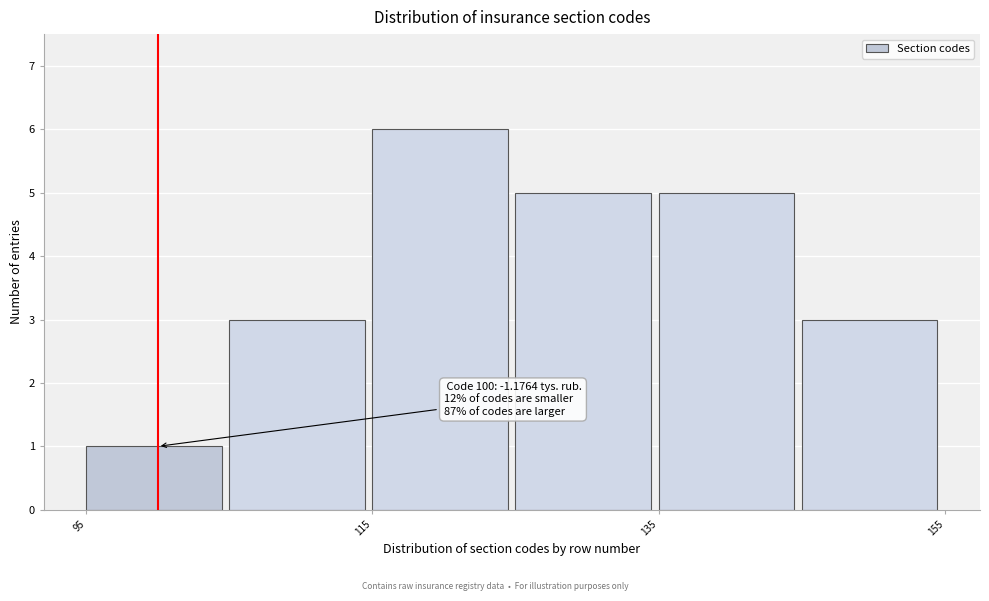

Over which range of the x-axis is the bar tallest?

115 to 125